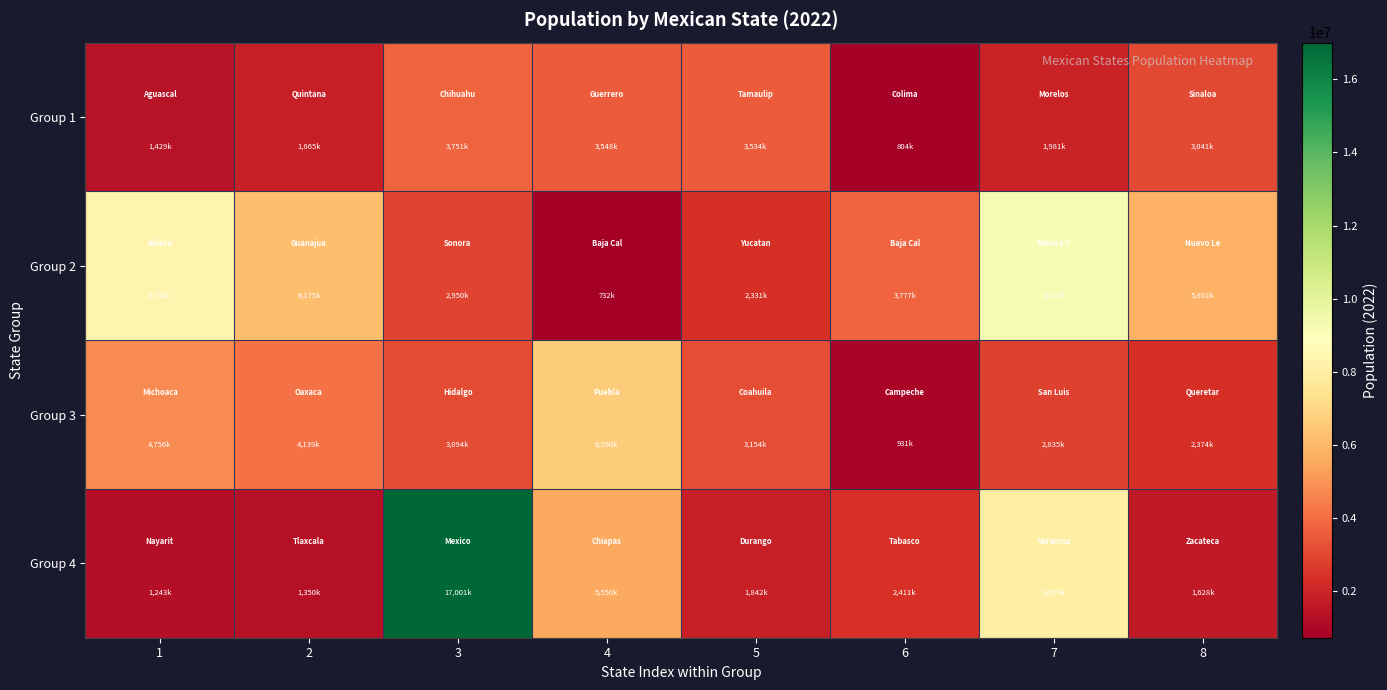

At which category does the chart reach its minimum across all series?

4